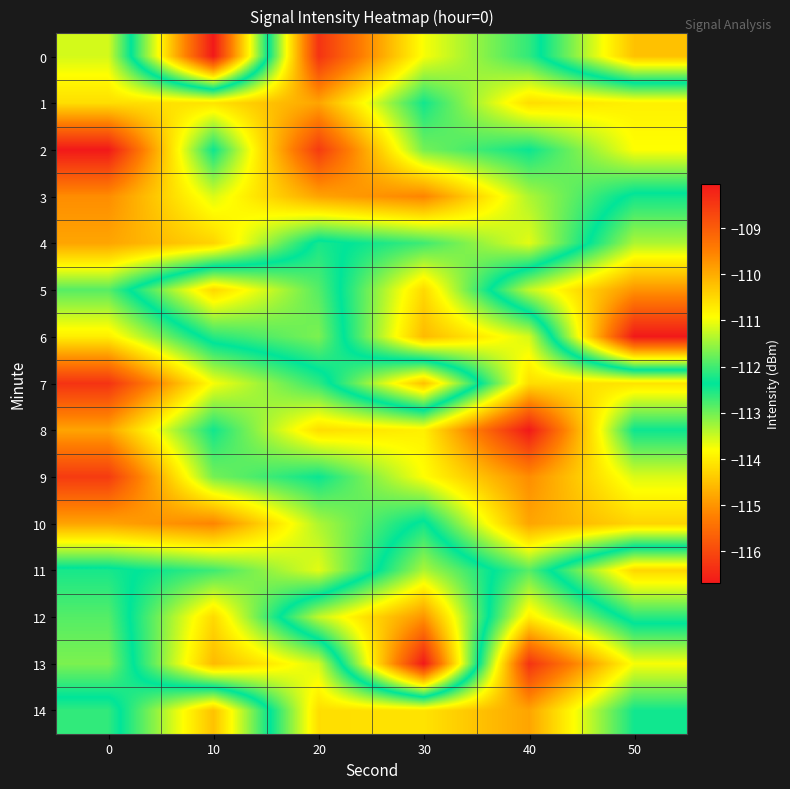

Reading left to right, list all the values displayed in this chart.

0: 0=-111.2	10=-116.7	20=-108.4	30=-111.0	40=-112.1	50=-114.5
1: 0=-110.6	10=-110.6	20=-109.9	30=-112.3	40=-110.5	50=-110.8
2: 0=-108.0	10=-112.3	20=-108.5	30=-111.7	40=-112.3	50=-110.9
3: 0=-109.7	10=-111.1	20=-109.9	30=-109.5	40=-111.4	50=-112.5
4: 0=-109.9	10=-110.5	20=-112.5	30=-112.0	40=-111.1	50=-113.3
5: 0=-111.9	10=-114.2	20=-112.8	30=-110.5	40=-113.5	50=-115.0
6: 0=-110.7	10=-112.6	20=-113.1	30=-110.2	40=-111.2	50=-116.7
7: 0=-108.4	10=-111.0	20=-112.1	30=-114.5	40=-110.6	50=-110.6
8: 0=-109.9	10=-112.3	20=-110.5	30=-110.8	40=-108.0	50=-112.3
9: 0=-108.5	10=-111.7	20=-112.3	30=-110.9	40=-109.7	50=-111.1
10: 0=-109.9	10=-109.5	20=-111.4	30=-112.5	40=-109.9	50=-110.5
11: 0=-112.5	10=-112.0	20=-111.1	30=-113.3	40=-111.9	50=-114.2
12: 0=-112.8	10=-110.5	20=-113.5	30=-115.0	40=-110.7	50=-112.6
13: 0=-113.1	10=-110.2	20=-111.2	30=-116.7	40=-108.4	50=-111.0
14: 0=-112.1	10=-114.5	20=-110.6	30=-110.6	40=-109.9	50=-112.3